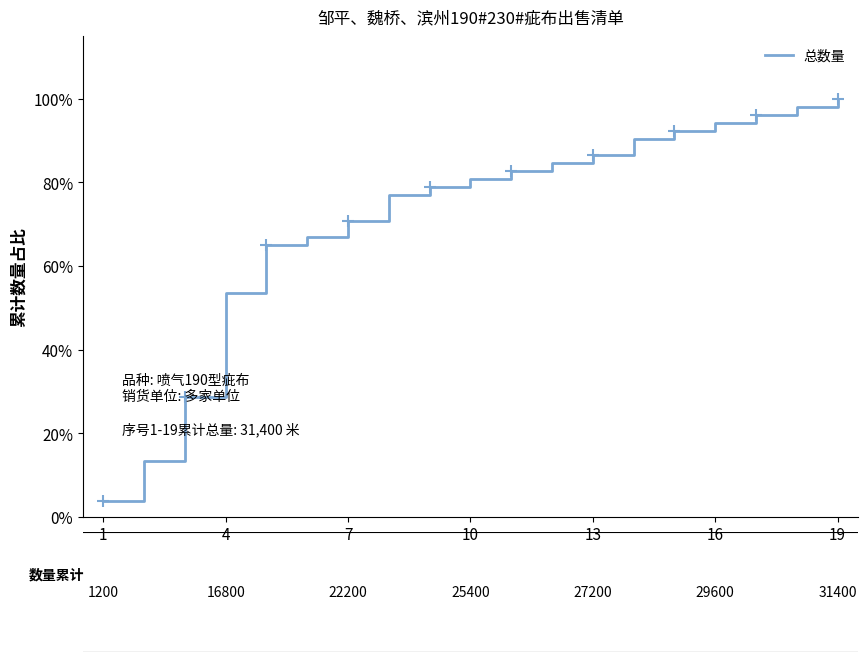

What is the minimum value for 总数量?

3.8